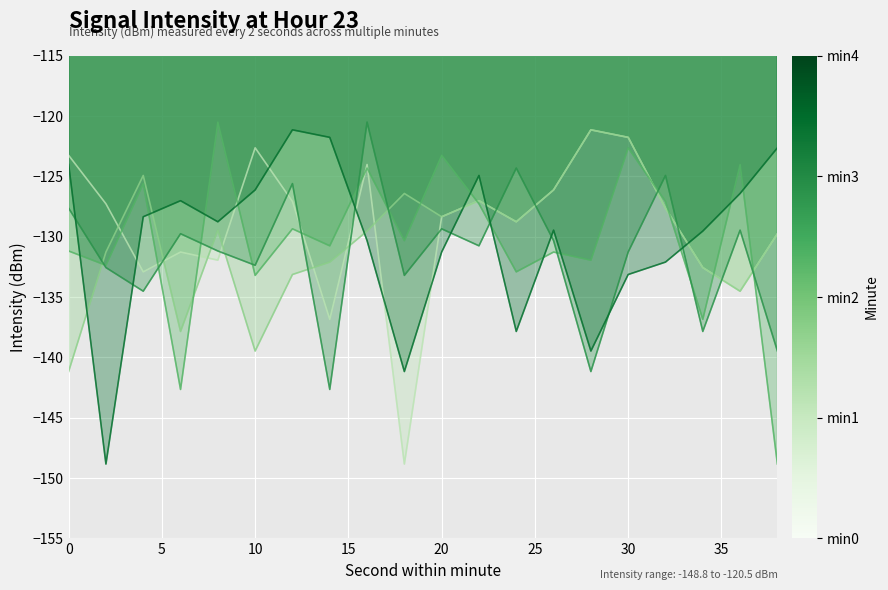

Reading left to right, transcribe all the data shown in this chart.

min0: 0=-123.3	2=-127.3	4=-132.9	6=-131.3	8=-131.9	10=-122.6	12=-127.1	14=-136.8	16=-124.0	18=-148.8	20=-128.3	22=-127.0	24=-128.8	26=-126.1	28=-121.1	30=-121.8	32=-127.6	34=-132.6	36=-134.5	38=-129.8
min1: 0=-141.2	2=-131.3	4=-124.9	6=-137.9	8=-129.5	10=-139.5	12=-133.1	14=-132.1	16=-129.5	18=-126.4	20=-128.3	22=-127.0	24=-128.8	26=-126.1	28=-121.1	30=-121.8	32=-127.6	34=-132.6	36=-134.5	38=-129.8
min2: 0=-131.2	2=-132.4	4=-125.6	6=-142.7	8=-120.5	10=-133.2	12=-129.3	14=-130.8	16=-124.3	18=-130.3	20=-123.3	22=-127.3	24=-132.9	26=-131.3	28=-131.9	30=-122.6	32=-127.1	34=-136.8	36=-124.0	38=-148.8
min3: 0=-127.6	2=-132.6	4=-134.5	6=-129.8	8=-131.2	10=-132.4	12=-125.6	14=-142.7	16=-120.5	18=-133.2	20=-129.3	22=-130.8	24=-124.3	26=-130.3	28=-141.2	30=-131.3	32=-124.9	34=-137.9	36=-129.5	38=-139.5
min4: 0=-124.0	2=-148.8	4=-128.3	6=-127.0	8=-128.8	10=-126.1	12=-121.1	14=-121.8	16=-130.3	18=-141.2	20=-131.3	22=-124.9	24=-137.9	26=-129.5	28=-139.5	30=-133.1	32=-132.1	34=-129.5	36=-126.4	38=-122.6